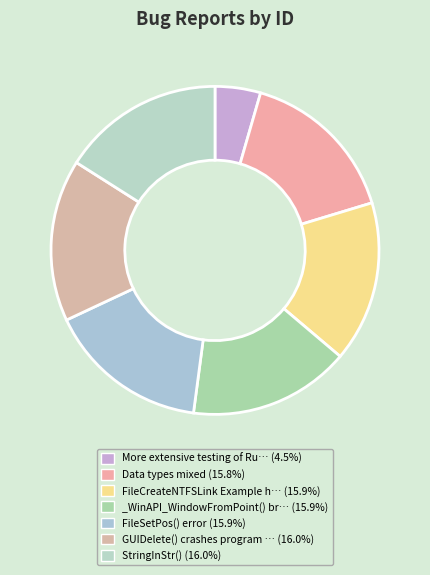

Count the number of slices in the pie.

7